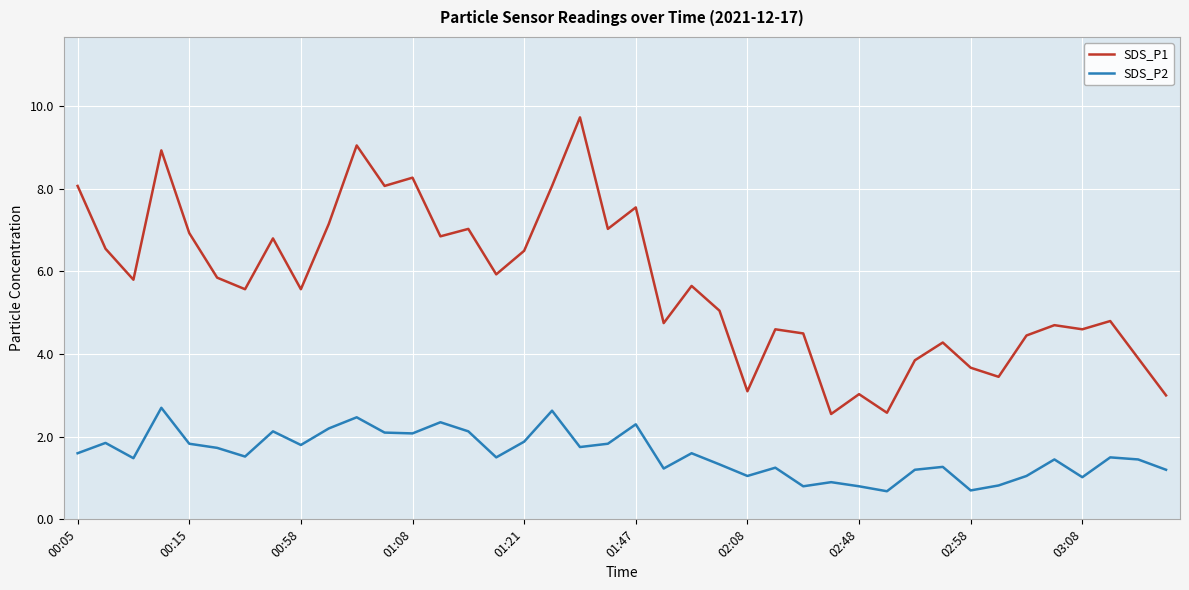

How many series are shown in this chart?

2